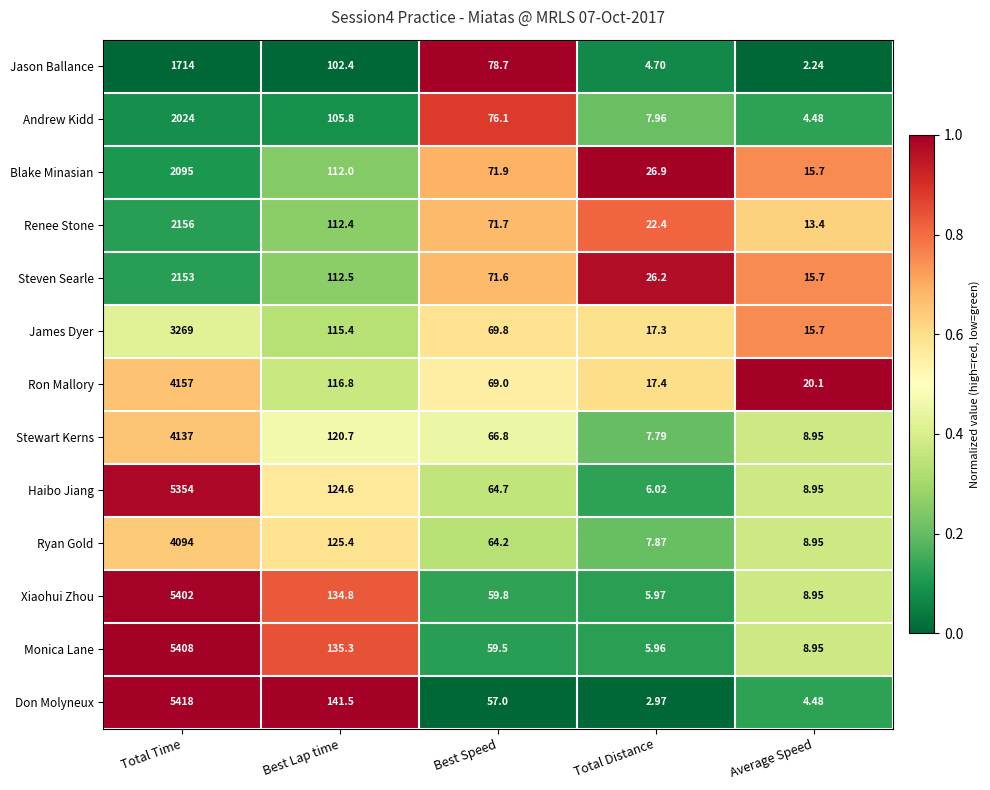

At which label does Renee Stone first exceed 71?

Total Time